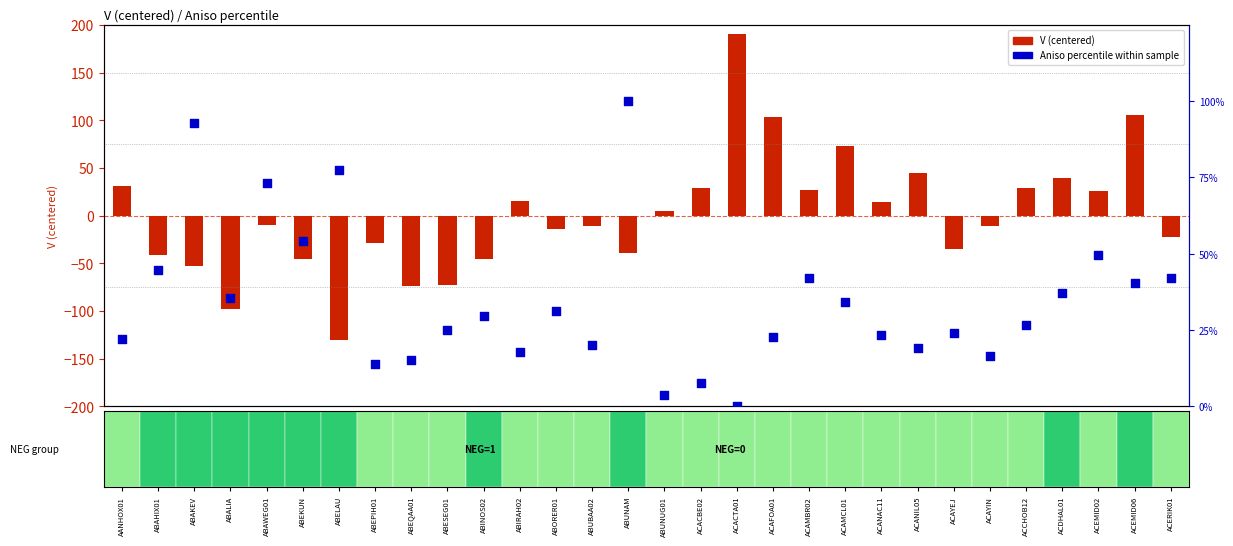

At which category is the sum across all series the highest?

ACACTA01